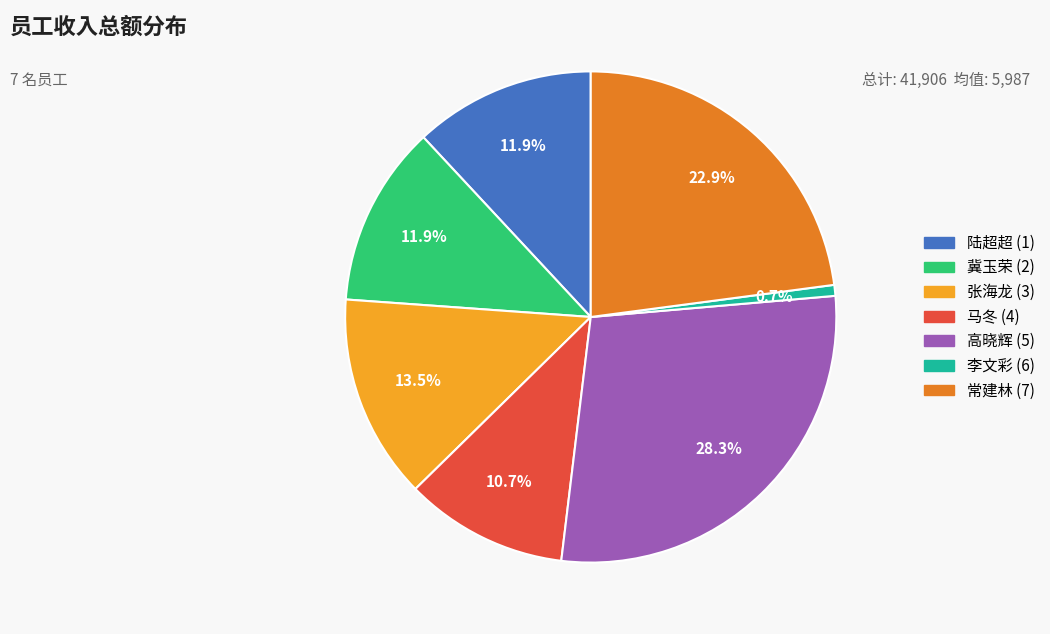

What percentage is NOT represented by 李文彩 (6)?

99.3%